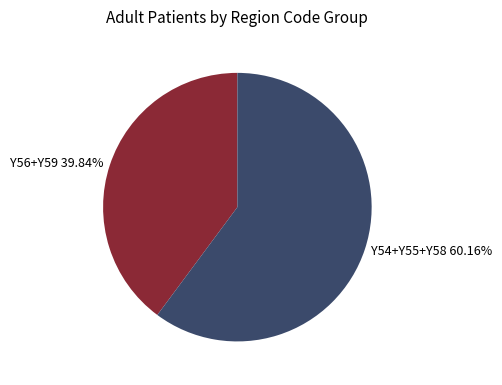

Is there any slice that represents more than half of the pie?

Yes